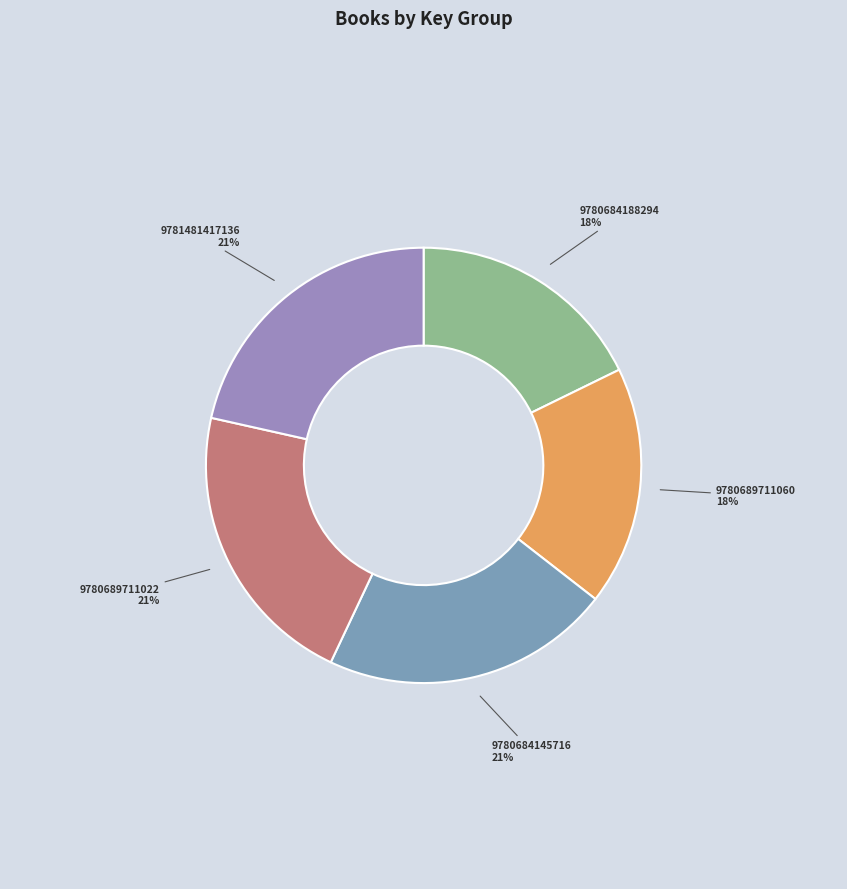

Is 9780684145716 the majority of the pie?

No